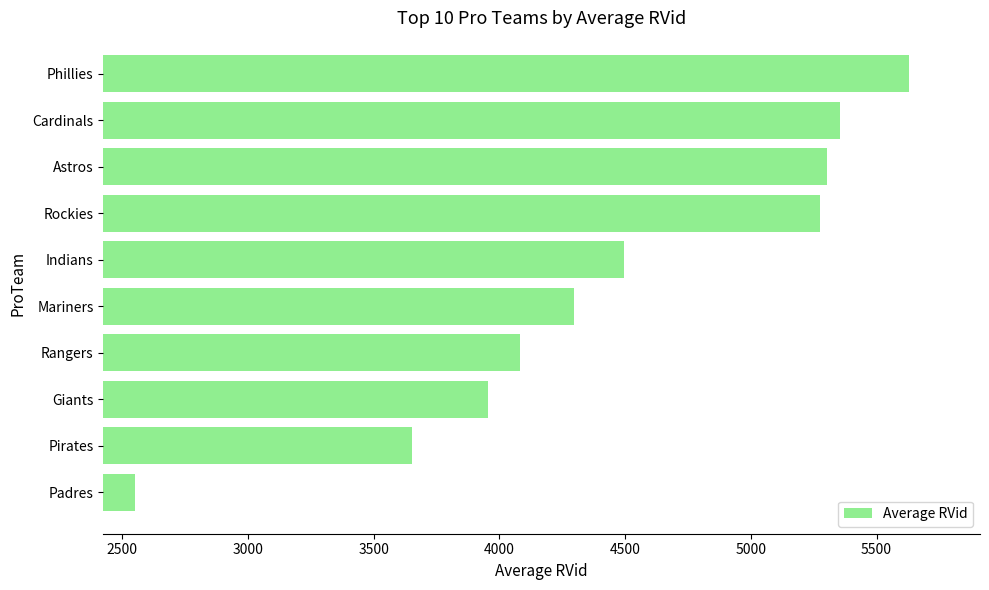

What is the ratio of the value at Padres to the value at Mariners?

0.6